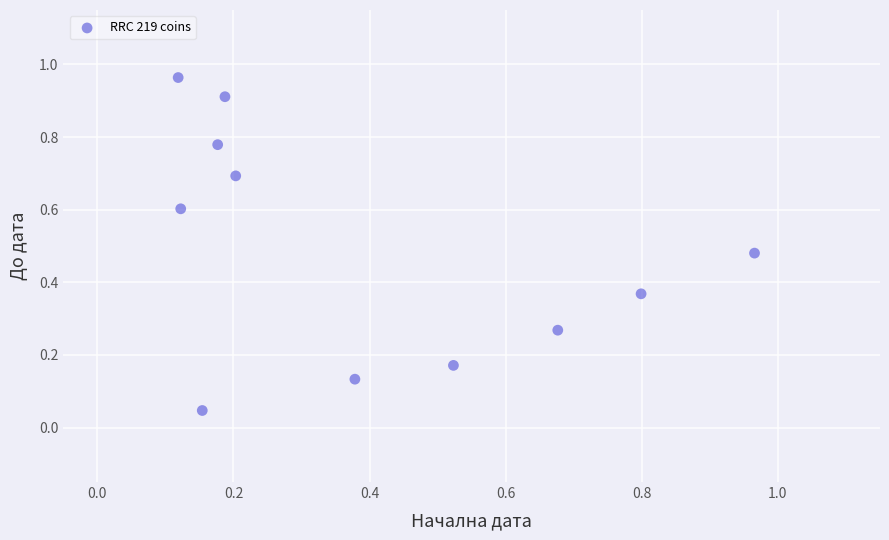

What is the range of Y values (max minus min)?

0.9